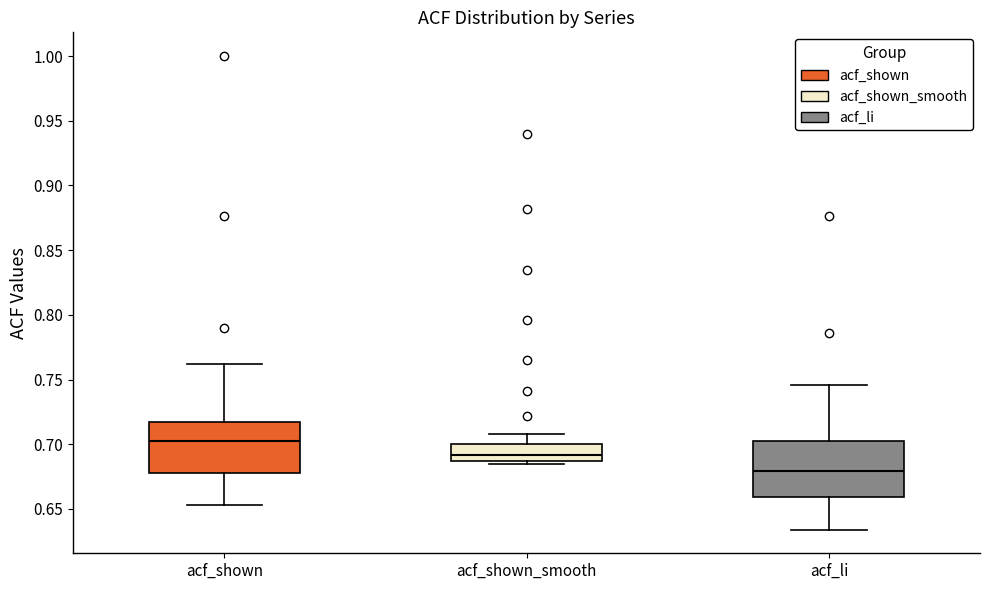

Where is the lower edge of the box for acf_shown on the y-axis? The values are not printed on the chart, so give them approximately, as read against the axis.

0.680